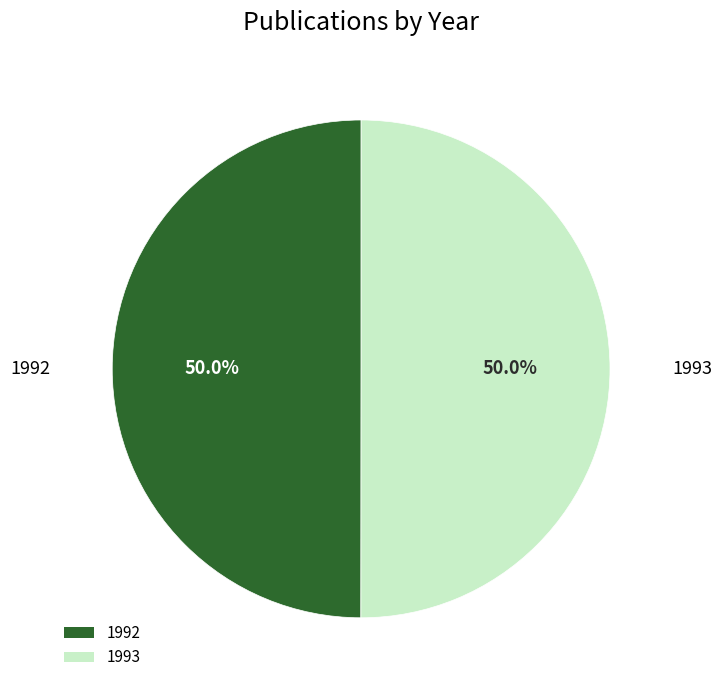

To the nearest percent, what is the combined percentage of 1993 and 1992?

100%